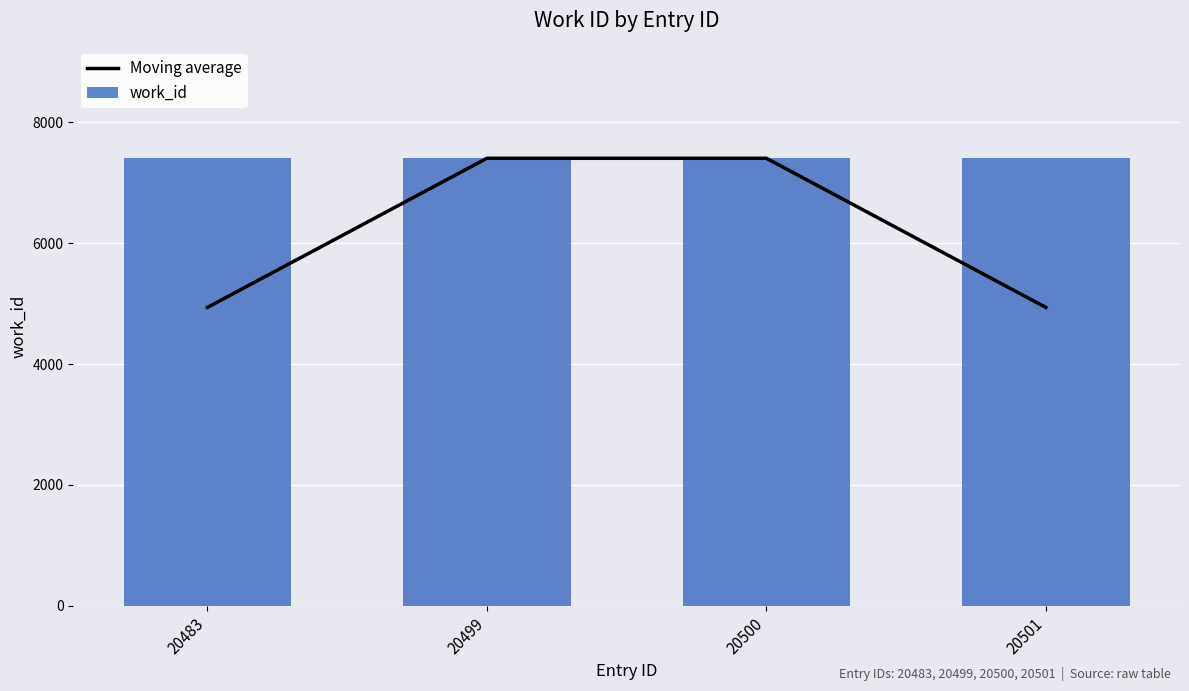

What is the difference between the Moving average values at 20499 and 20483?

2469